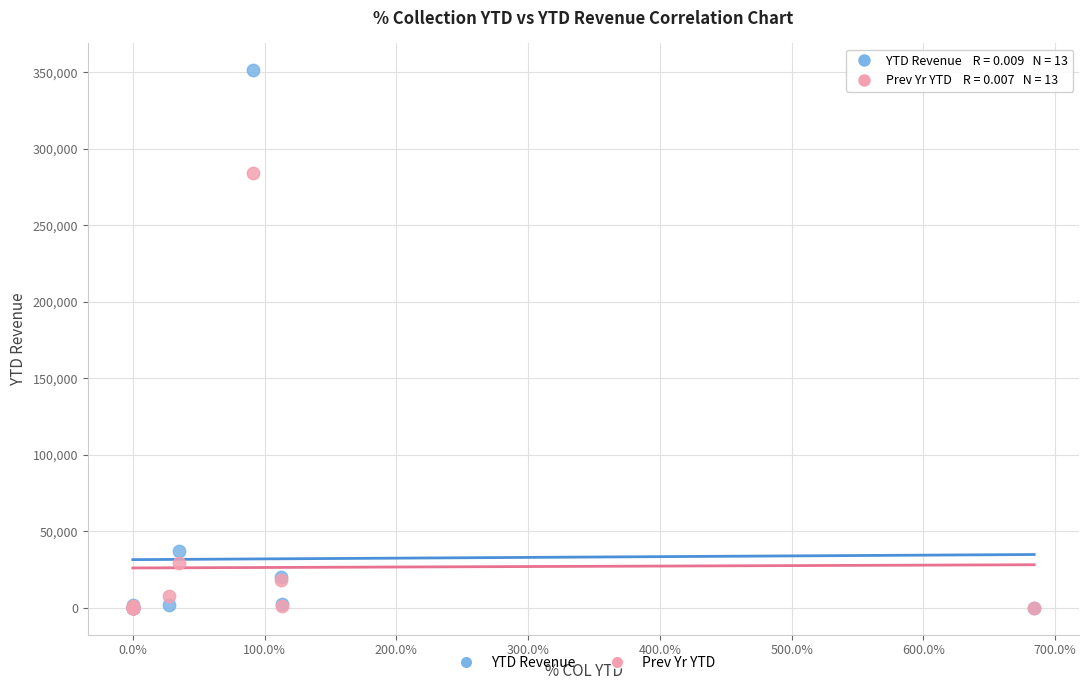

In the Prev Yr YTD series, what Y value is closest to 141974?

29502.5